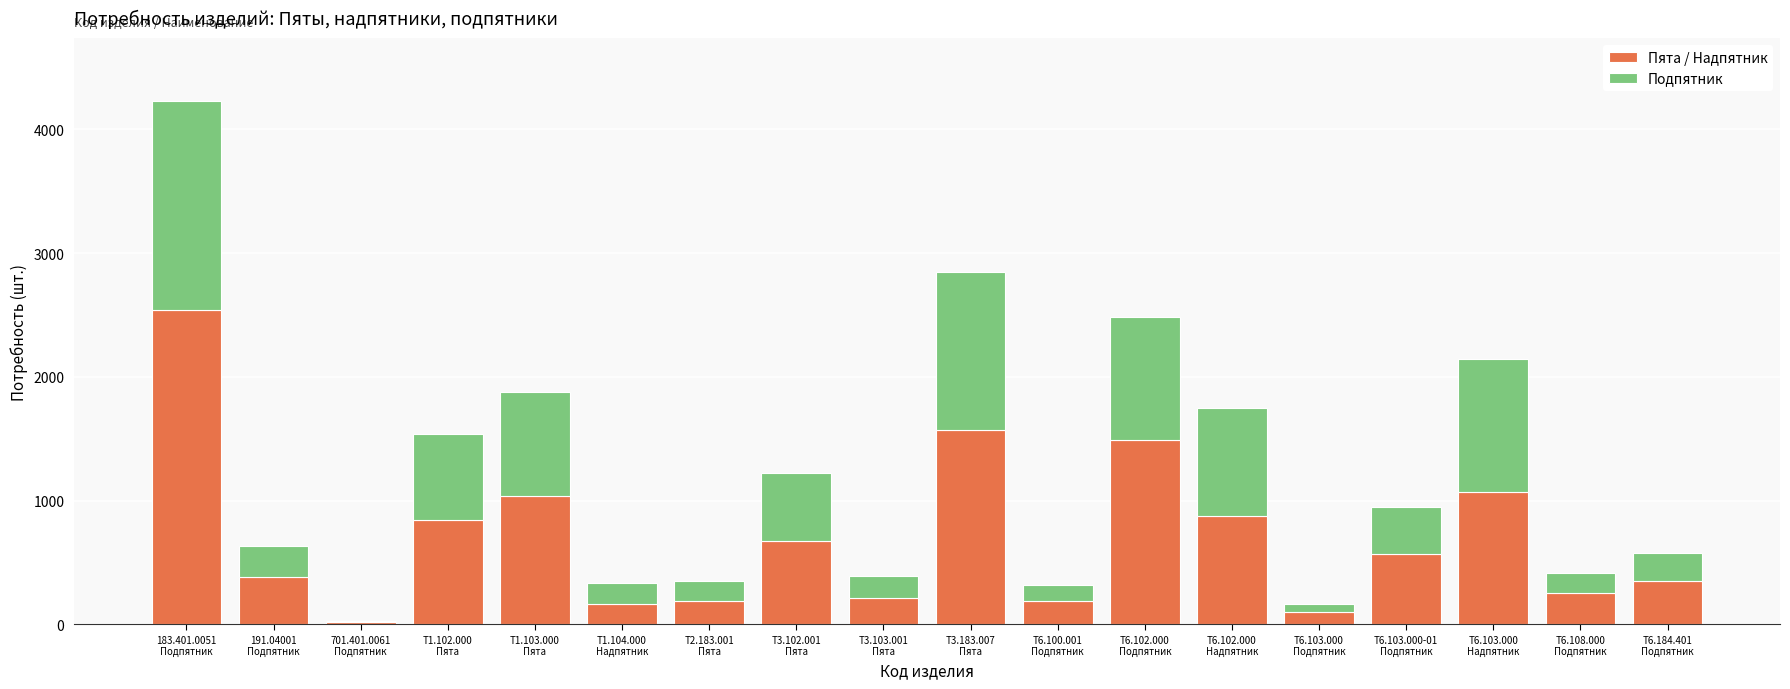

What is the maximum value for Пята / Надпятник?

2537.4